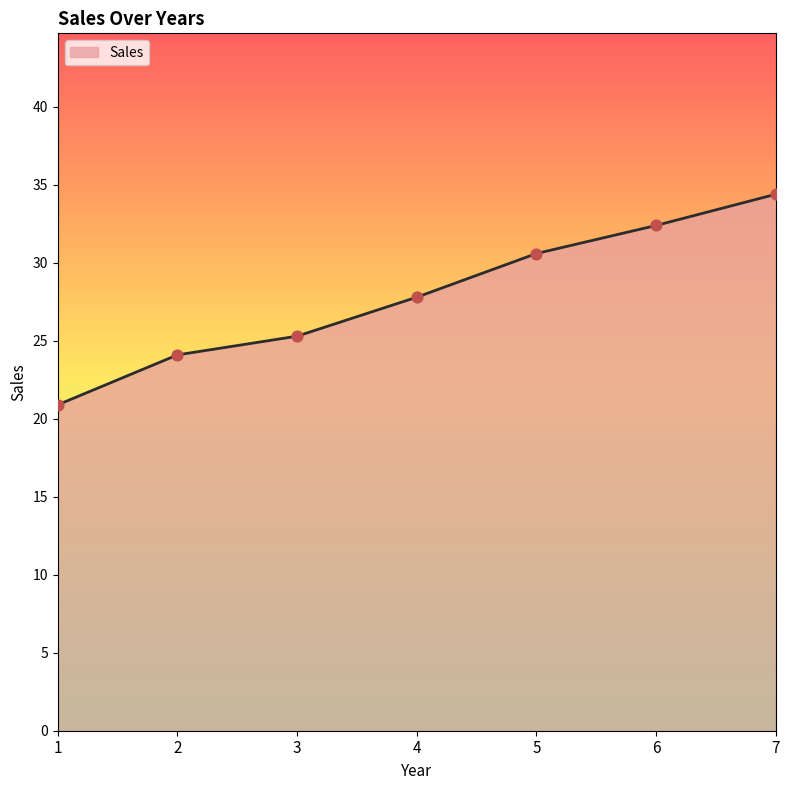

What is the ratio of the value at 6 to the value at 5?

1.1